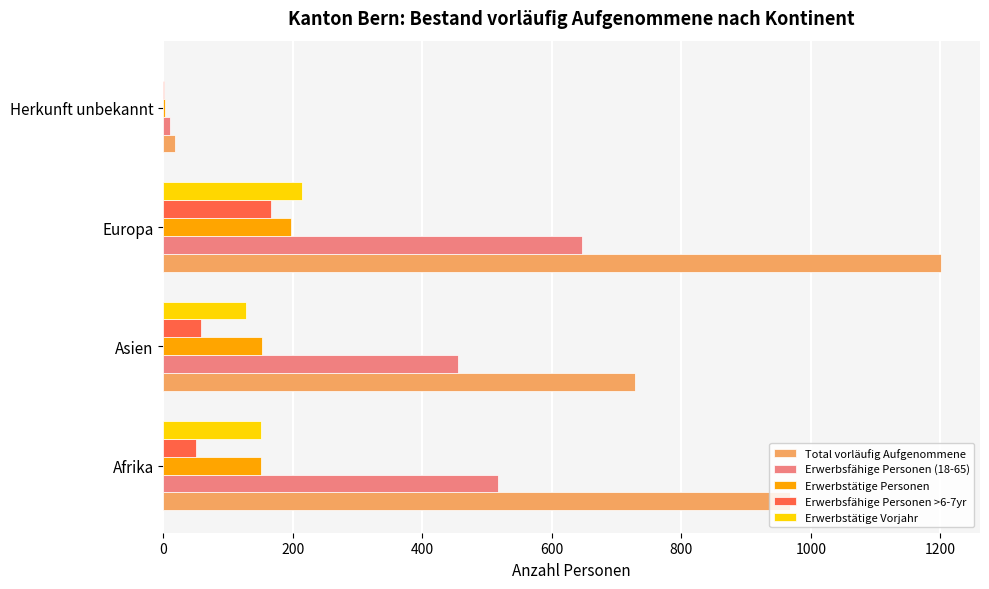

What is the maximum value for Total vorläufig Aufgenommene?

1201